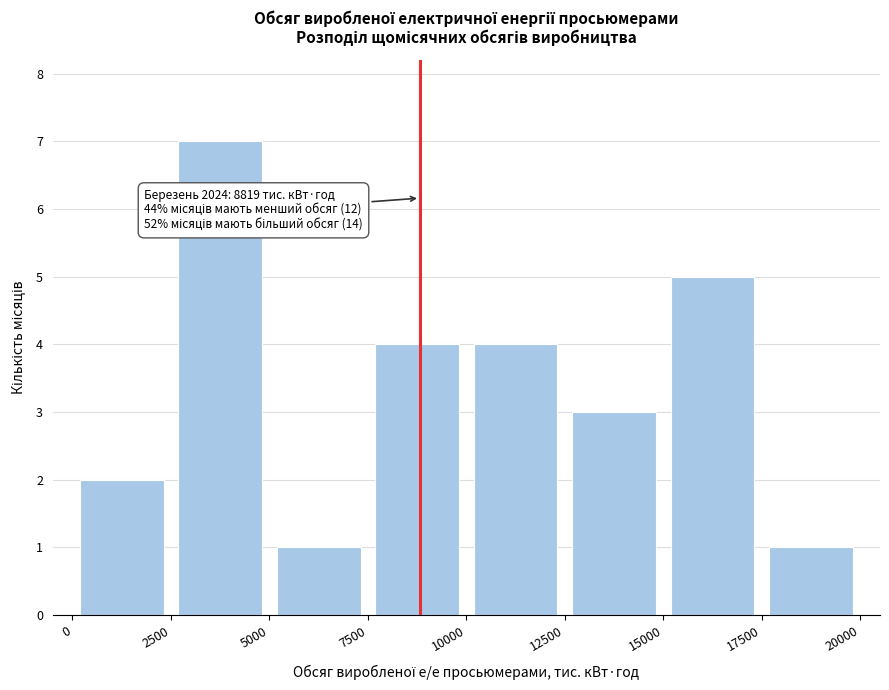

Over which range of the x-axis is the bar tallest?

2500 to 5000